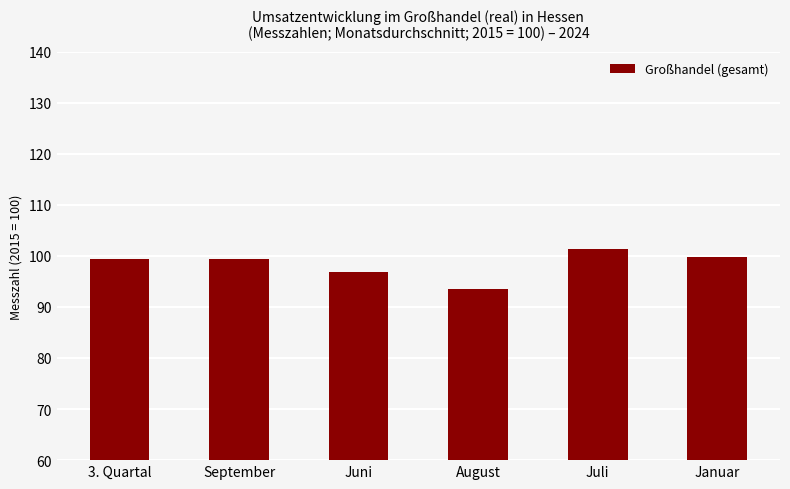

Read the value at Januar.

99.8